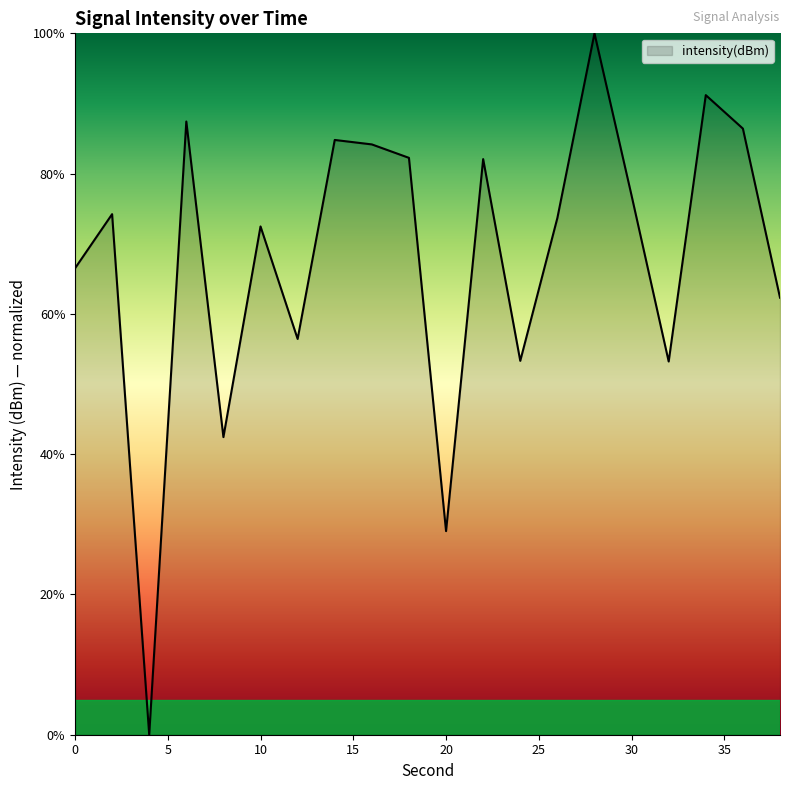

What is the greatest value displayed?

100.0